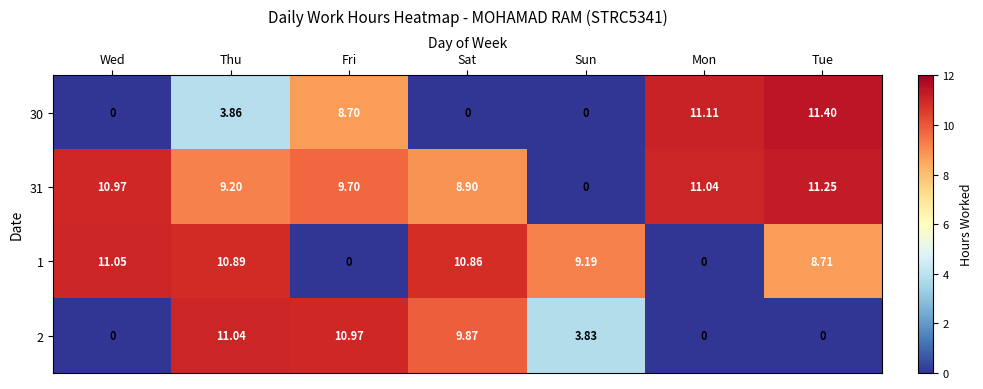

At which label is 2 closest to 5?

Sun